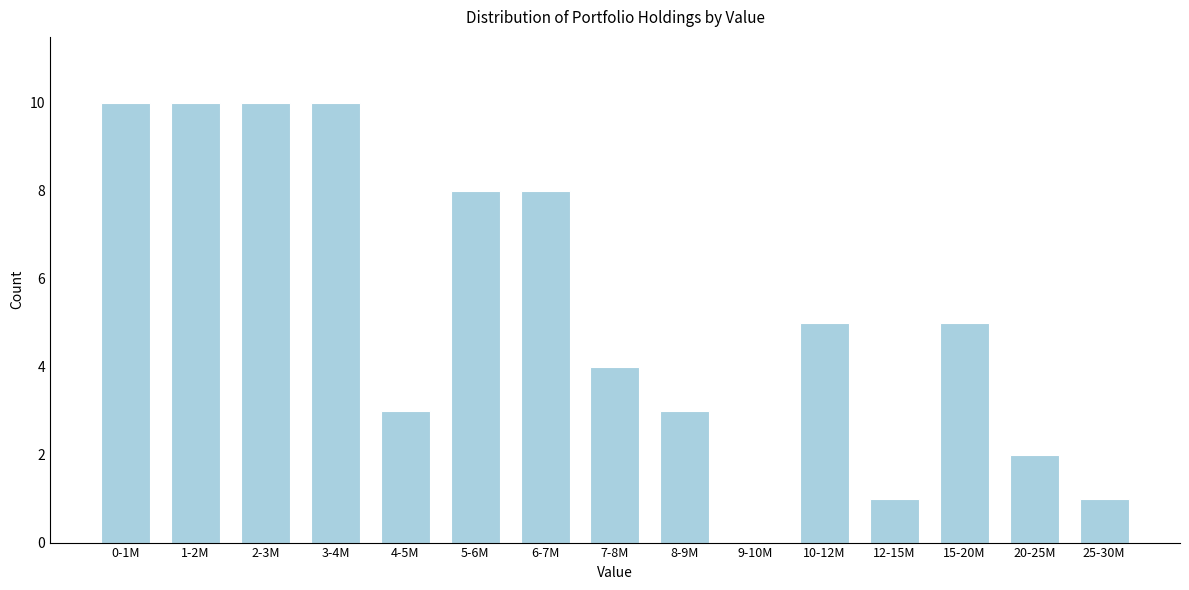

Reading left to right, what are all the values shown in this chart?

0-1M=10	1-2M=10	2-3M=10	3-4M=10	4-5M=3	5-6M=8	6-7M=8	7-8M=4	8-9M=3	9-10M=0	10-12M=5	12-15M=1	15-20M=5	20-25M=2	25-30M=1